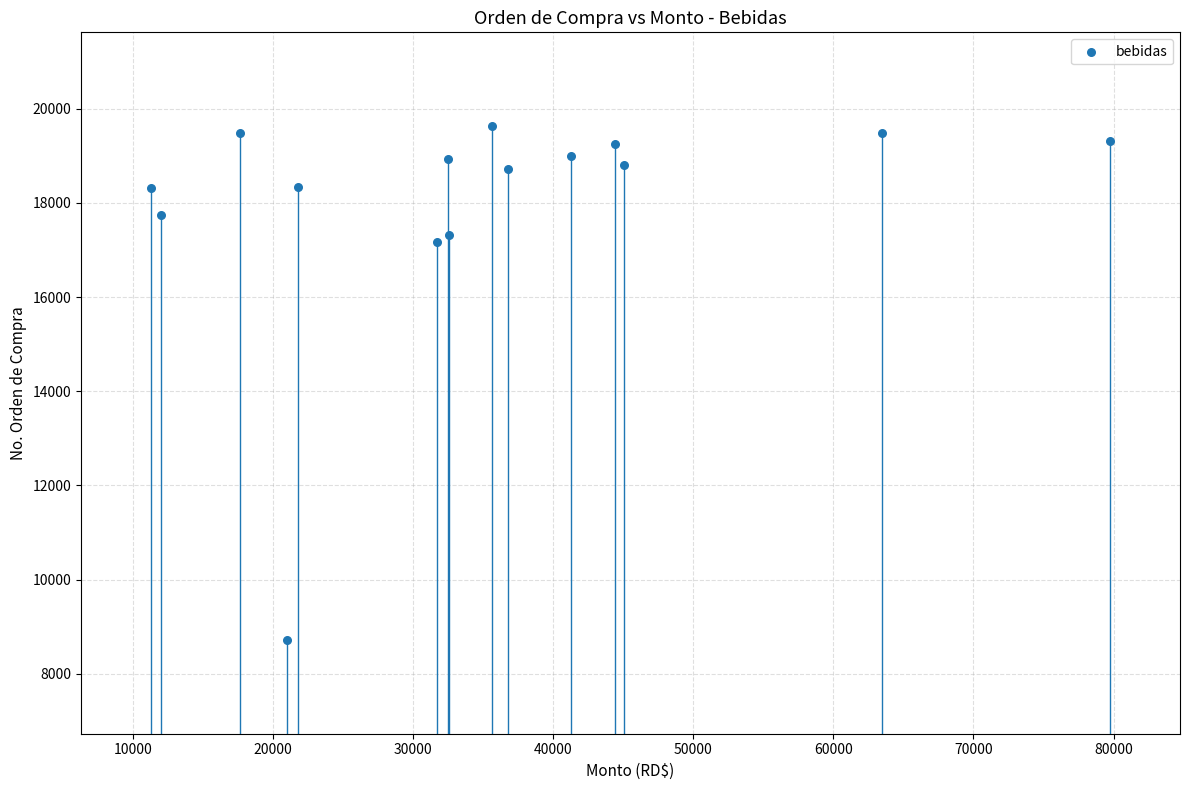

What Y value in the scatter plot is closest to 14175?

17173